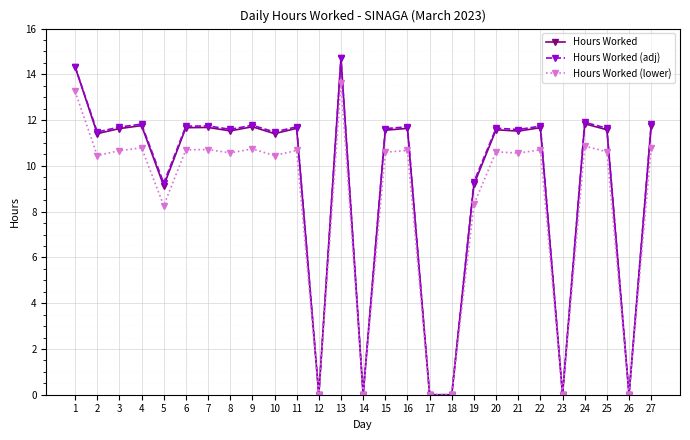

How many lines are shown in the chart?

3